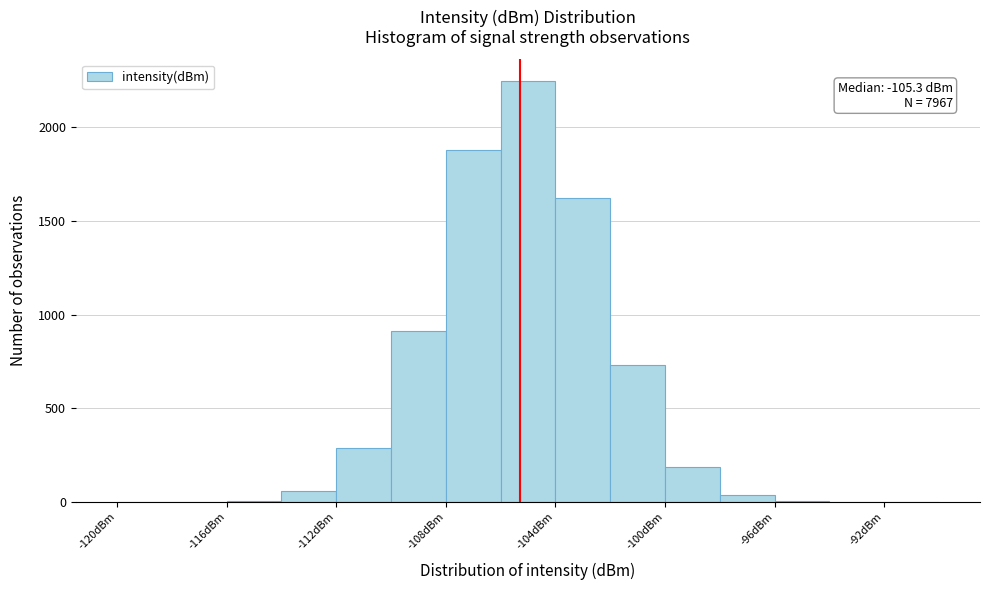

Which range on the x-axis has the tallest bar?

-106 to -104